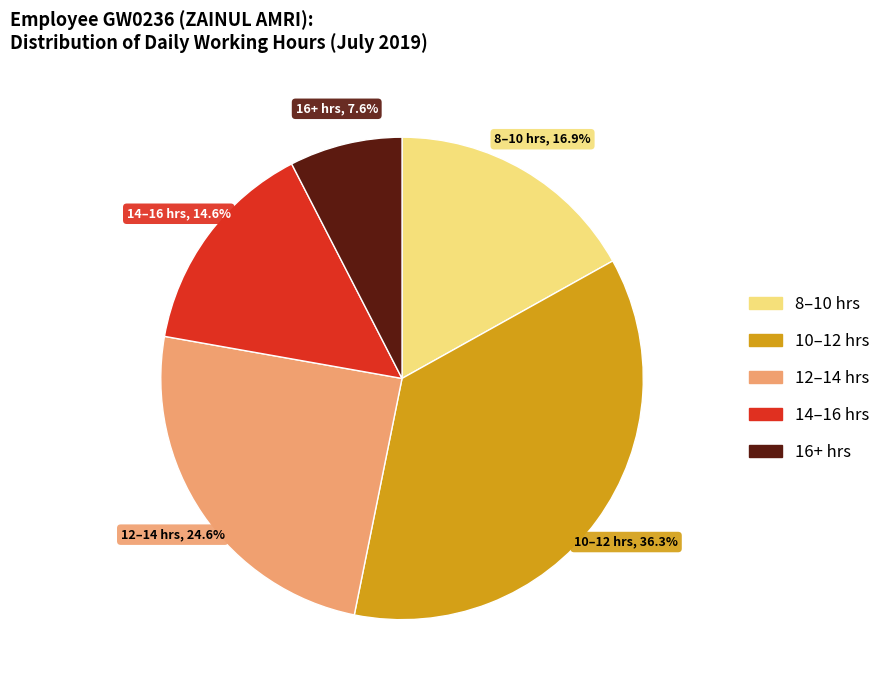

Is there a majority slice in this chart?

No